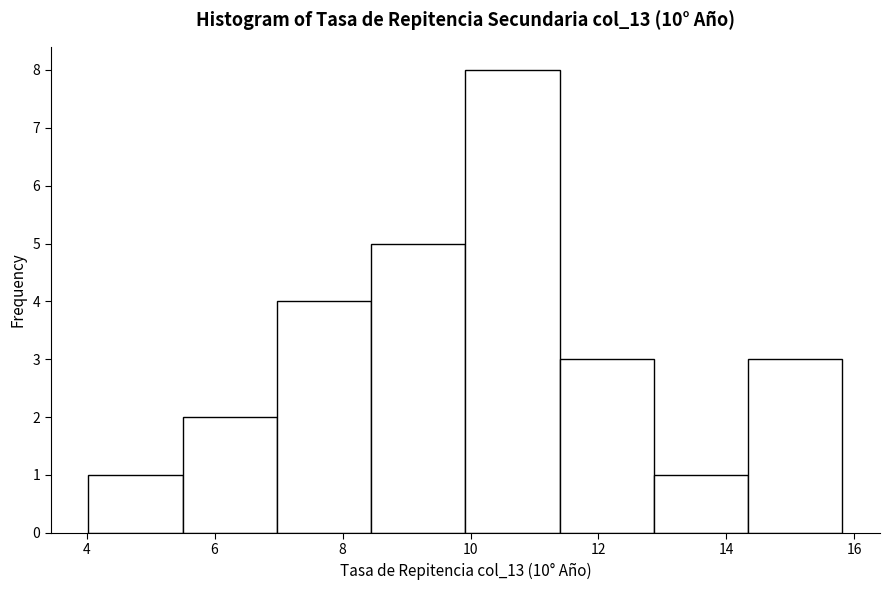

Reading left to right, transcribe this chart: for each bar, give the range it covers on the x-axis and its height. Neither the bar edges nor the heights are printed on the chart, so give them approximately, as read against the axes.

4.0 to 5.6: 1
5.6 to 7.0: 2
7.0 to 8.4: 4
8.4 to 10.0: 5
10.0 to 11.4: 8
11.4 to 12.8: 3
12.8 to 14.4: 1
14.4 to 15.8: 3